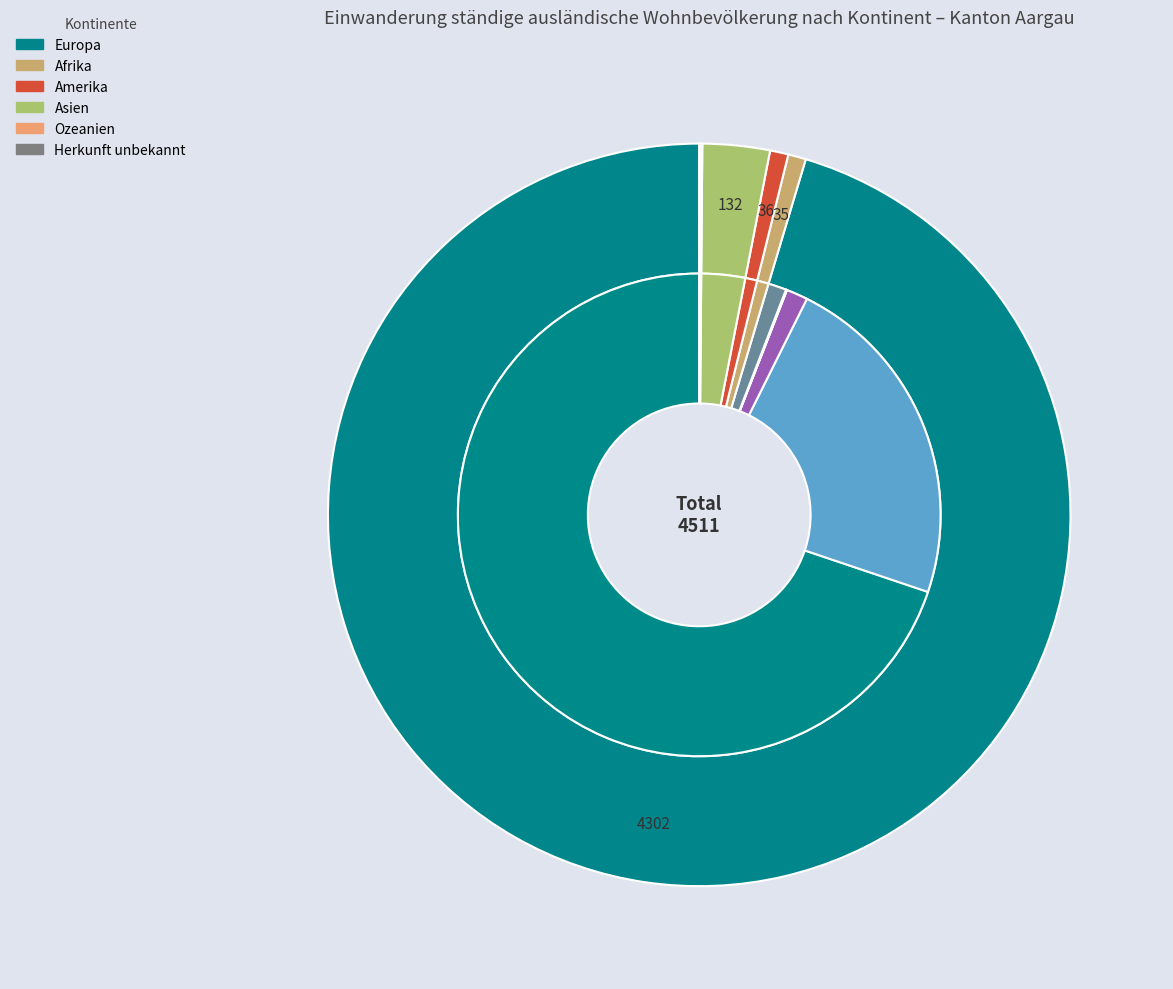

To the nearest percent, what is the difference between the Amerika and Ozeanien slice percentages?

1%